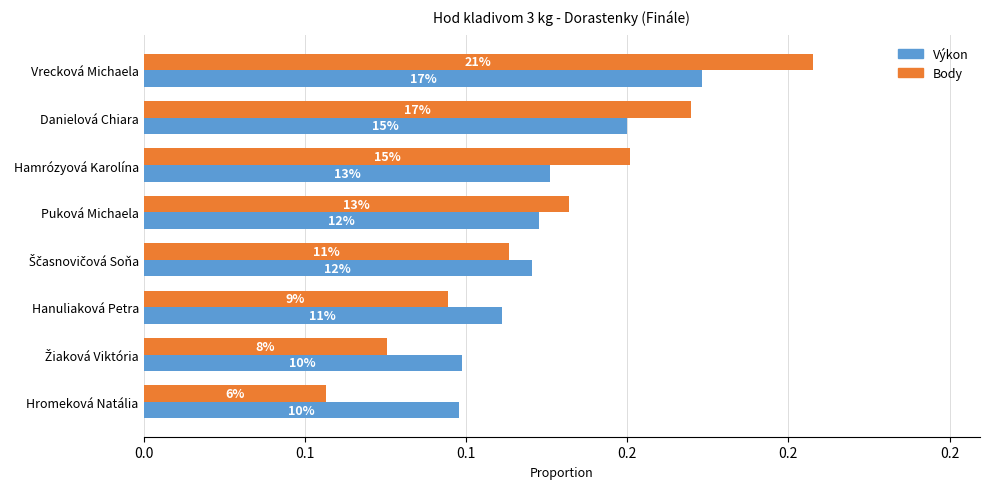

Reading left to right, transcribe all the data shown in this chart.

Výkon: 0.2	0.2	0.1	0.1	0.1	0.1	0.1	0.1
Body: 0.2	0.2	0.2	0.1	0.1	0.1	0.1	0.1